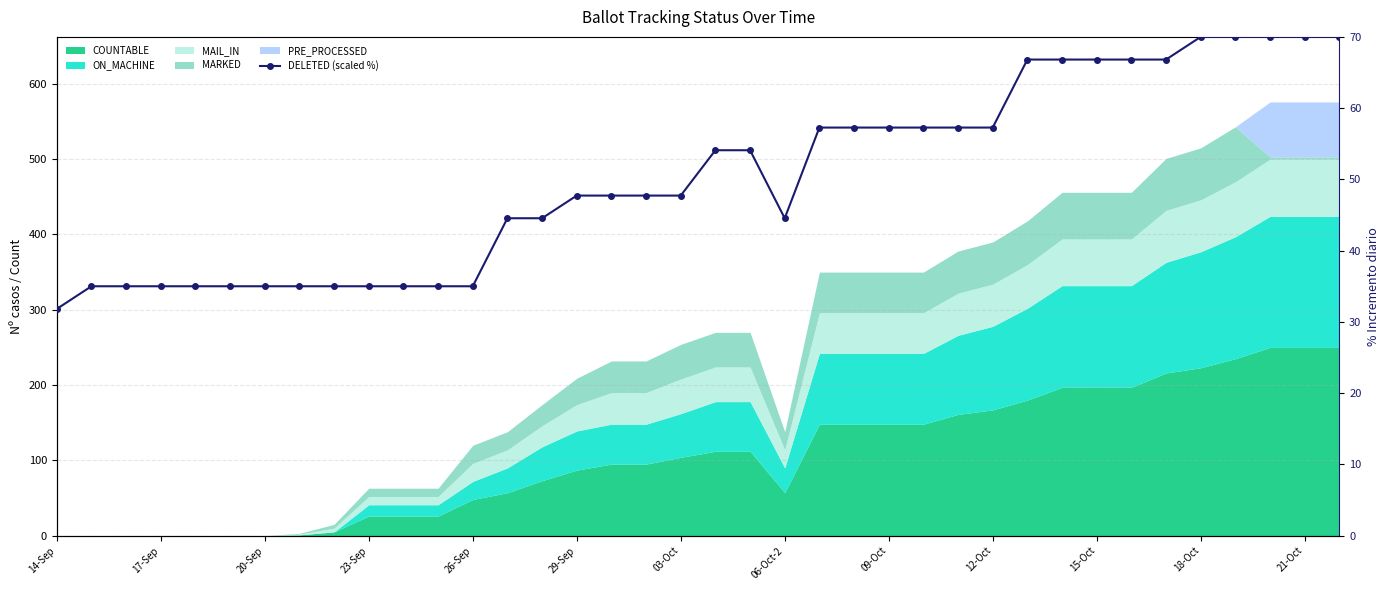

What is the sum of all values?

1912.3